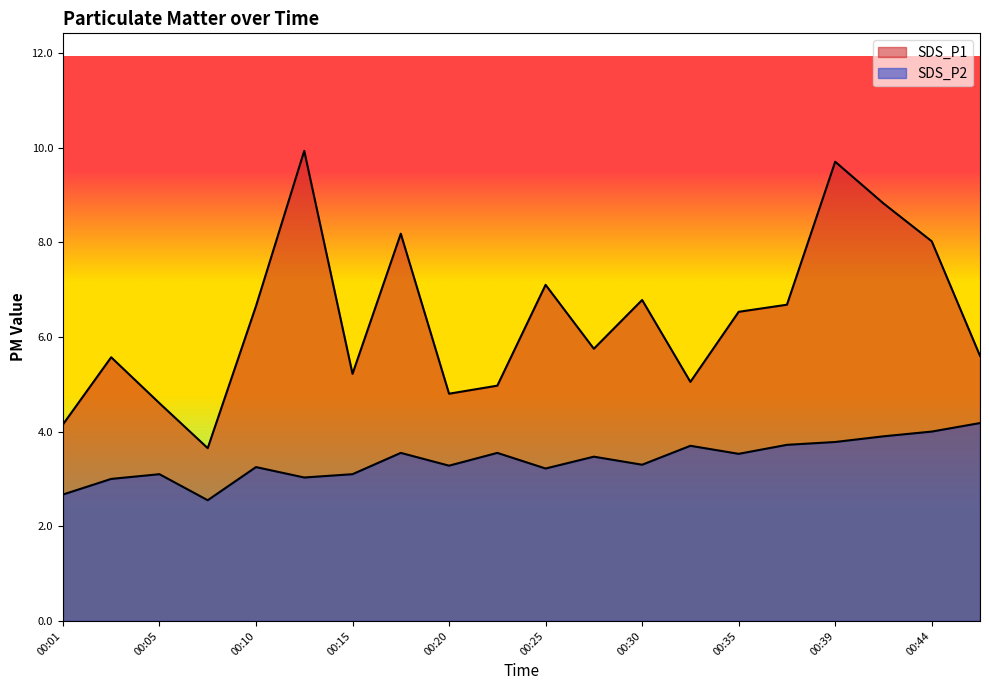

True or false: SDS_P2 and SDS_P1 intersect in this chart.

False